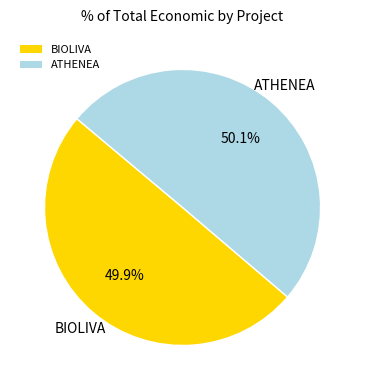

To the nearest percent, what percentage of the pie is BIOLIVA?

50%